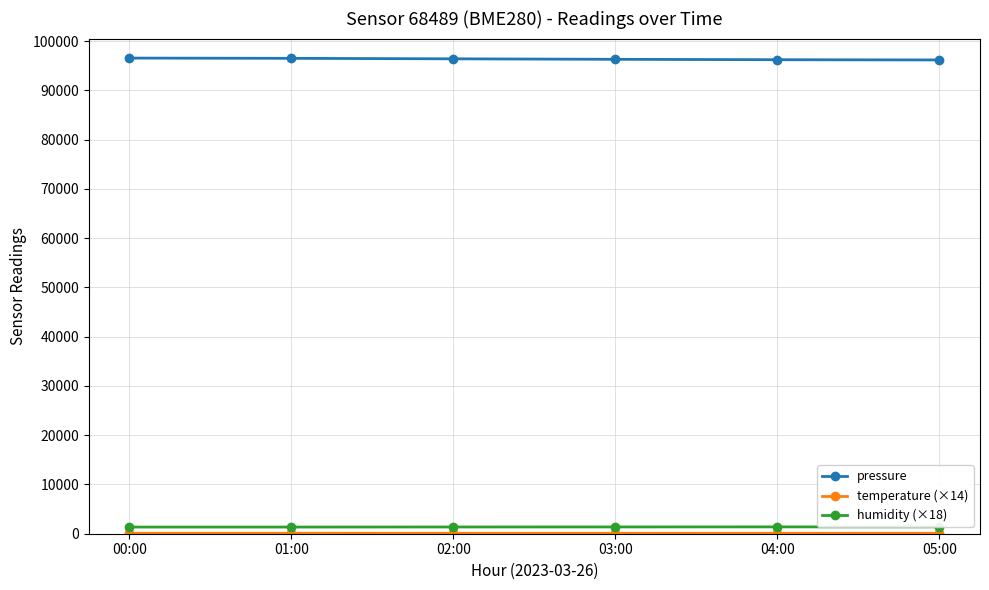

What are all the series names shown in the legend?

pressure, temperature (×14), humidity (×18)